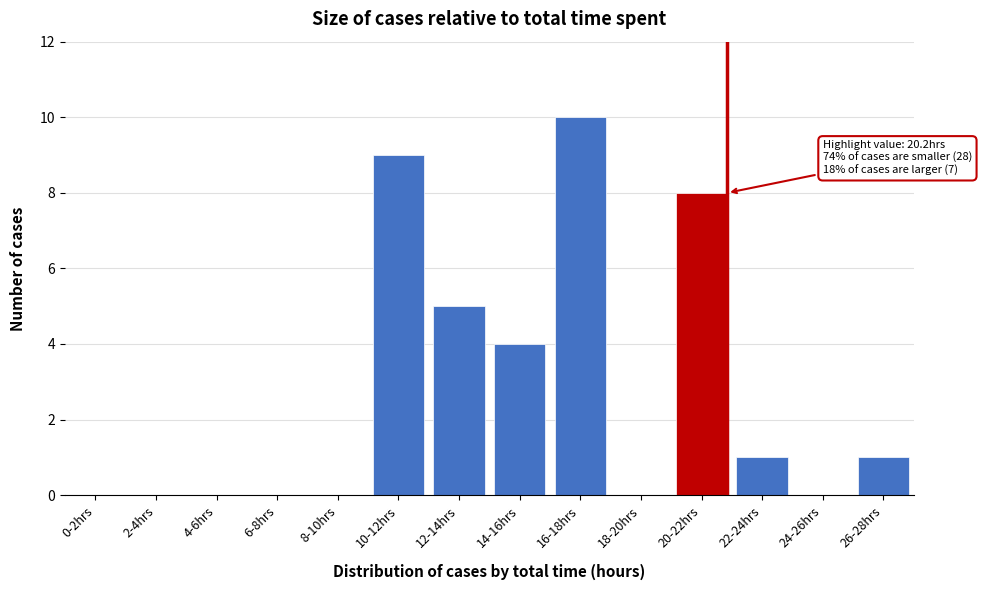

Reading left to right, transcribe all the data shown in this chart.

0-2hrs=0	2-4hrs=0	4-6hrs=0	6-8hrs=0	8-10hrs=0	10-12hrs=9	12-14hrs=5	14-16hrs=4	16-18hrs=10	18-20hrs=0	20-22hrs=8	22-24hrs=1	24-26hrs=0	26-28hrs=1